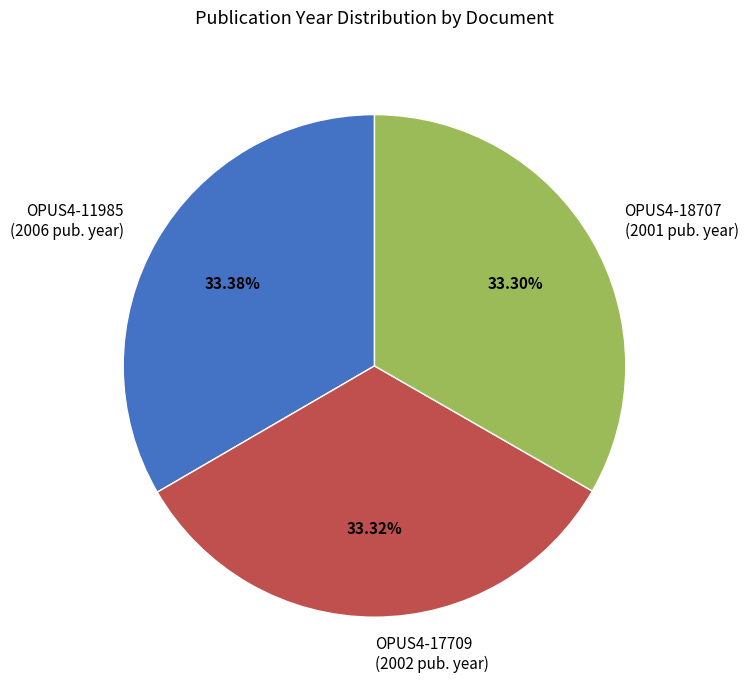

Is OPUS4-11985 (2006 pub. year) the majority of the pie?

No